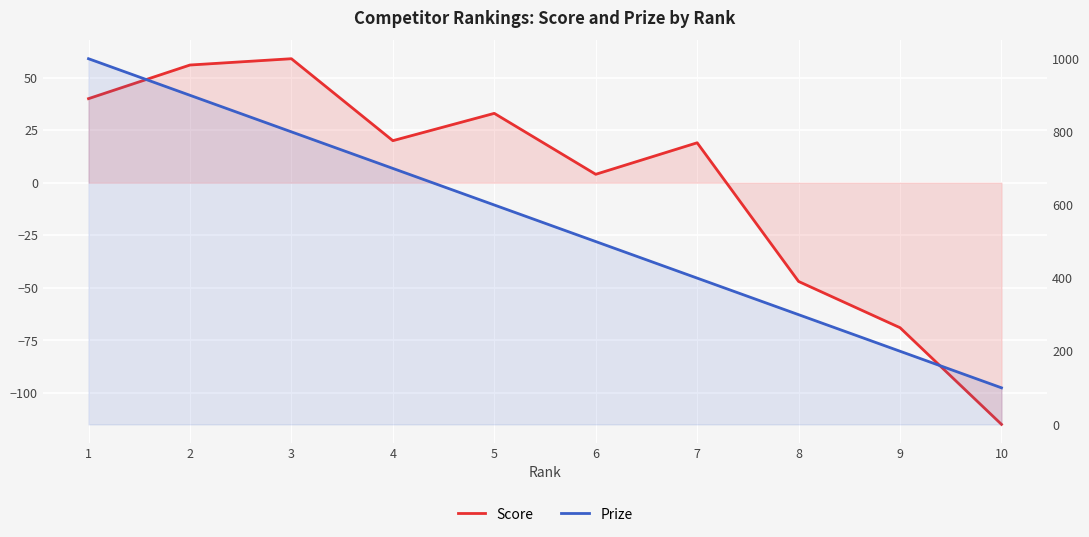

The Prize series shows 27 at 10. True or false?

False